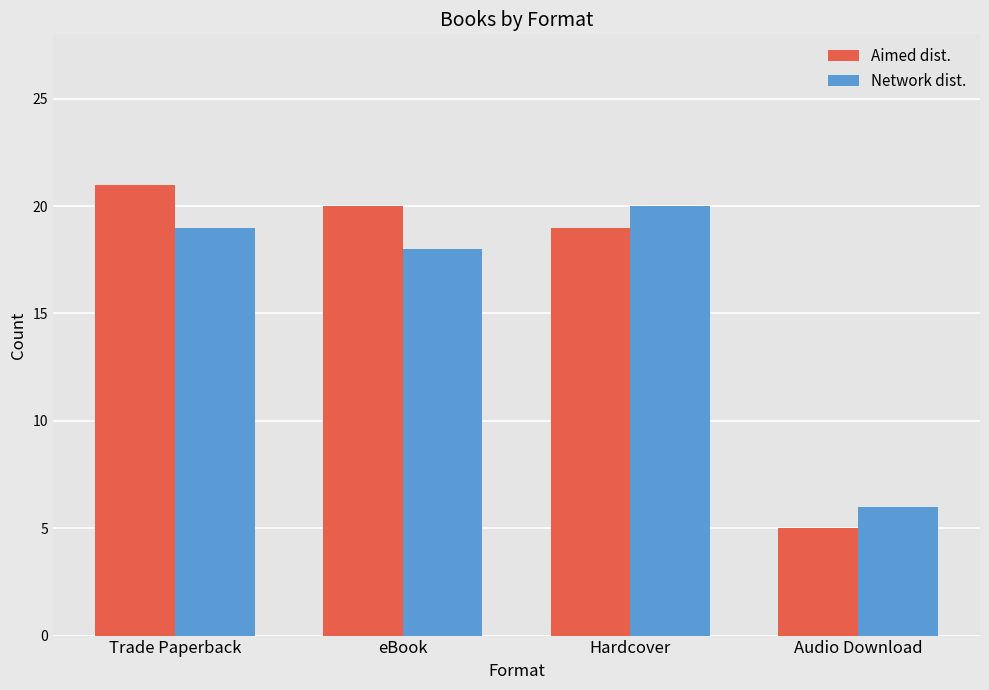

How many groups of bars are there?

4